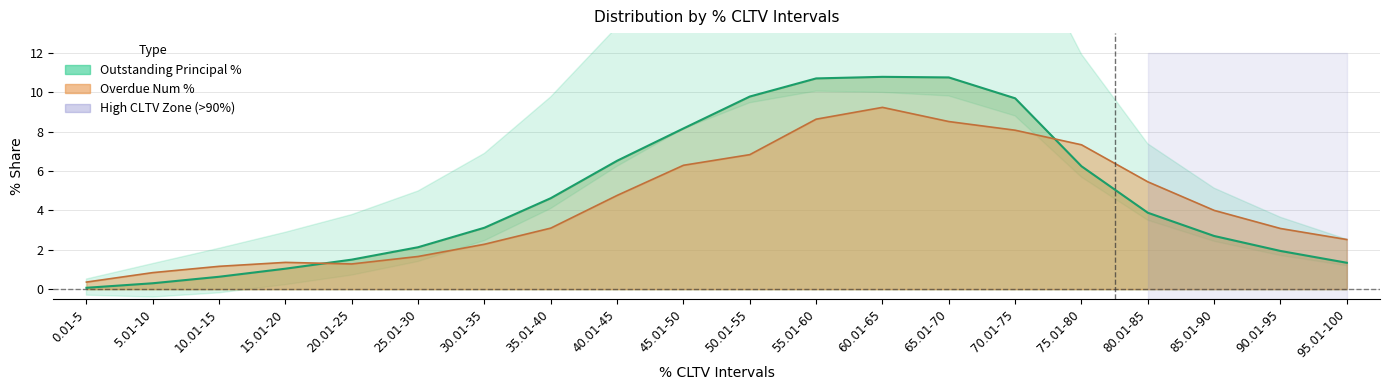

How many times do Overdue Num % and Outstanding Principal % cross each other?

2